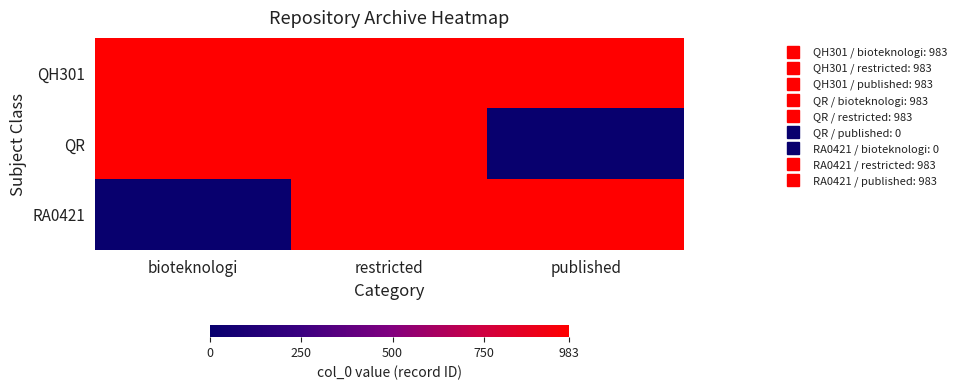

At which category does the chart reach its minimum across all series?

published